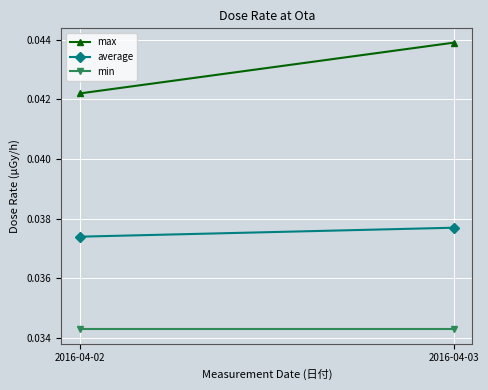

List the labels in order of average value, smallest first.

2016-04-02, 2016-04-03